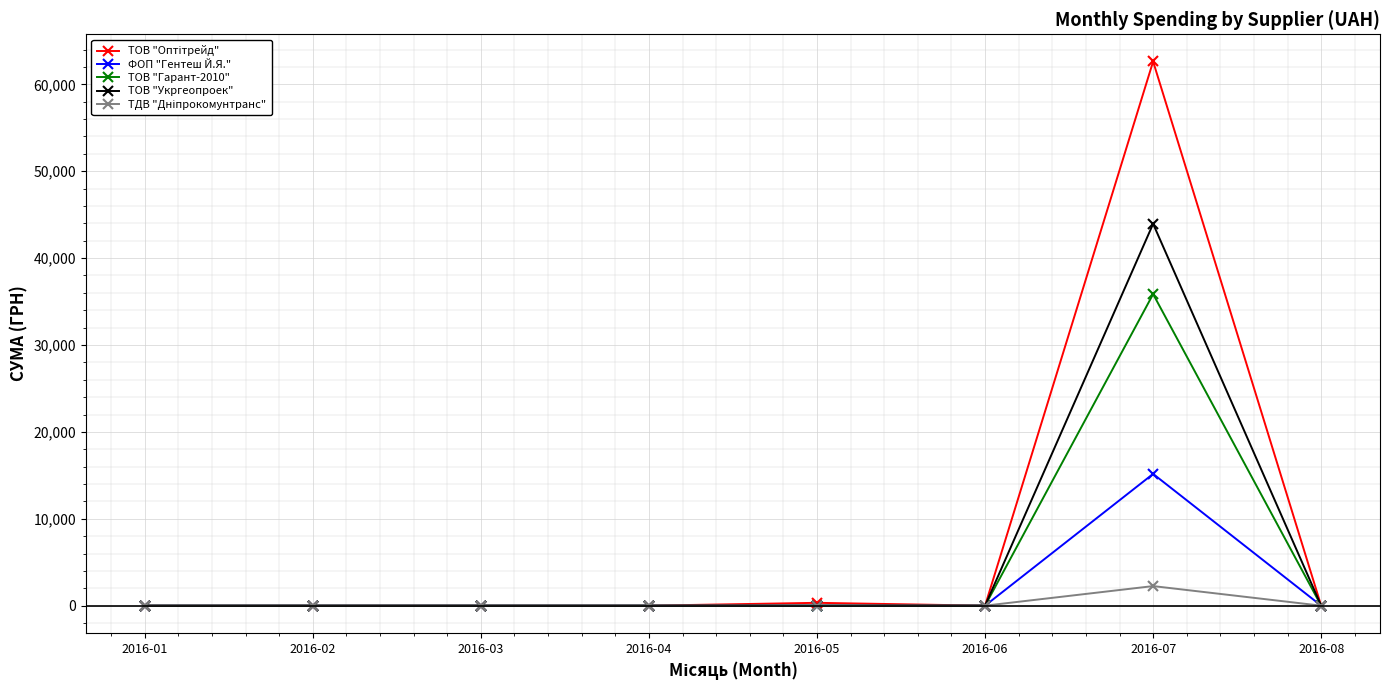

The value of ТОВ "Укргеопроек" at 2016-01 is -24641. True or false?

False